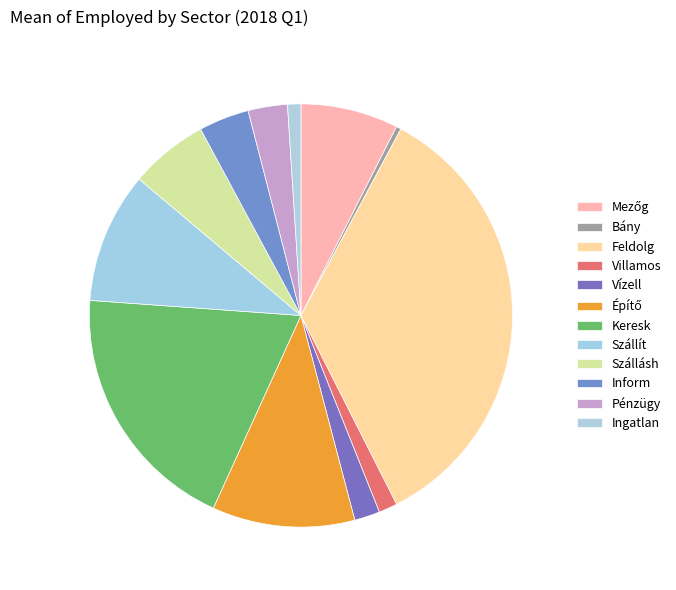

How many segments does this pie chart have?

12